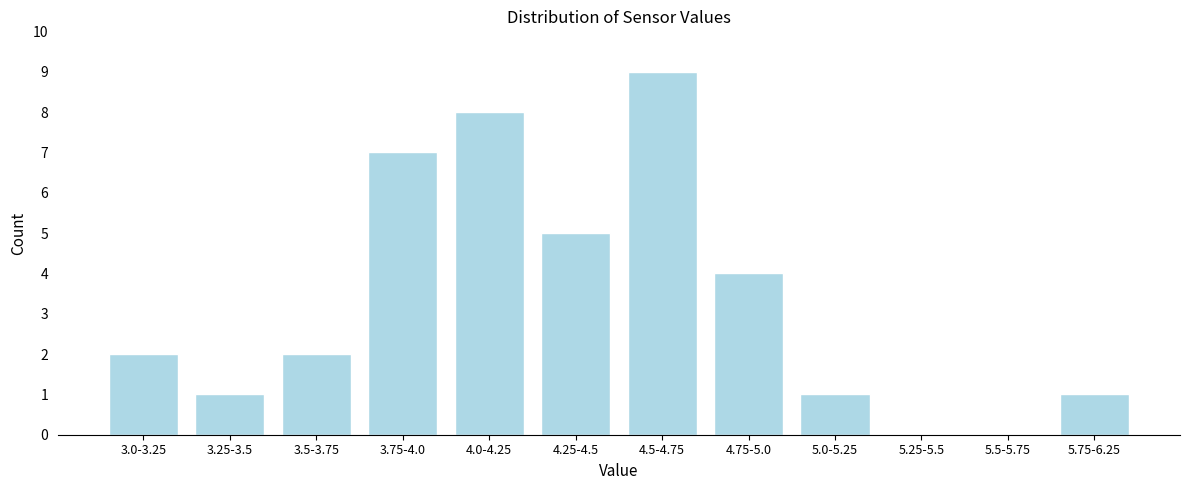

Reading left to right, extract all data points from this chart.

3.0-3.25=2	3.25-3.5=1	3.5-3.75=2	3.75-4.0=7	4.0-4.25=8	4.25-4.5=5	4.5-4.75=9	4.75-5.0=4	5.0-5.25=1	5.25-5.5=0	5.5-5.75=0	5.75-6.25=1